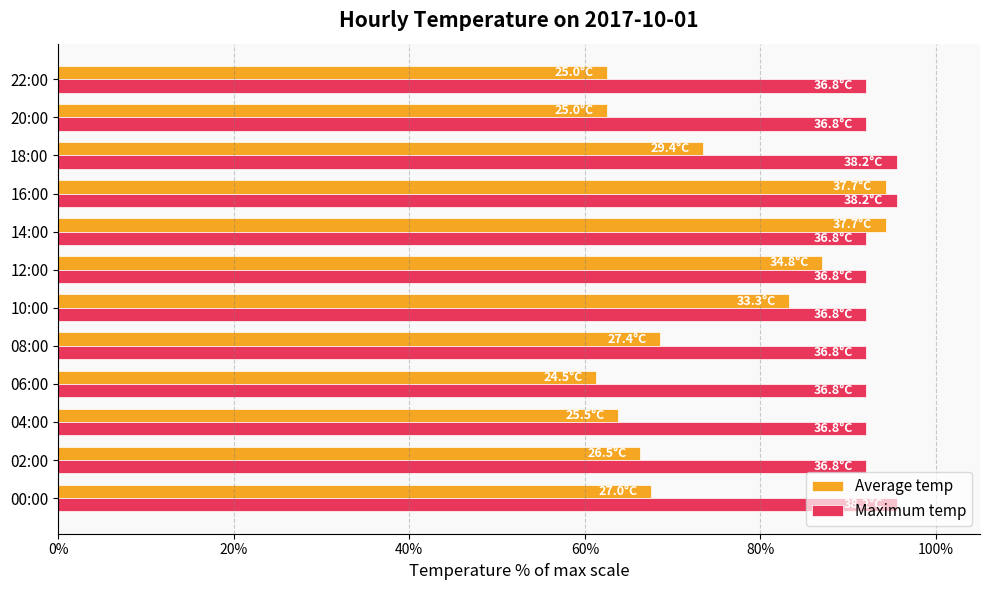

How many distinct data groups are displayed?

2